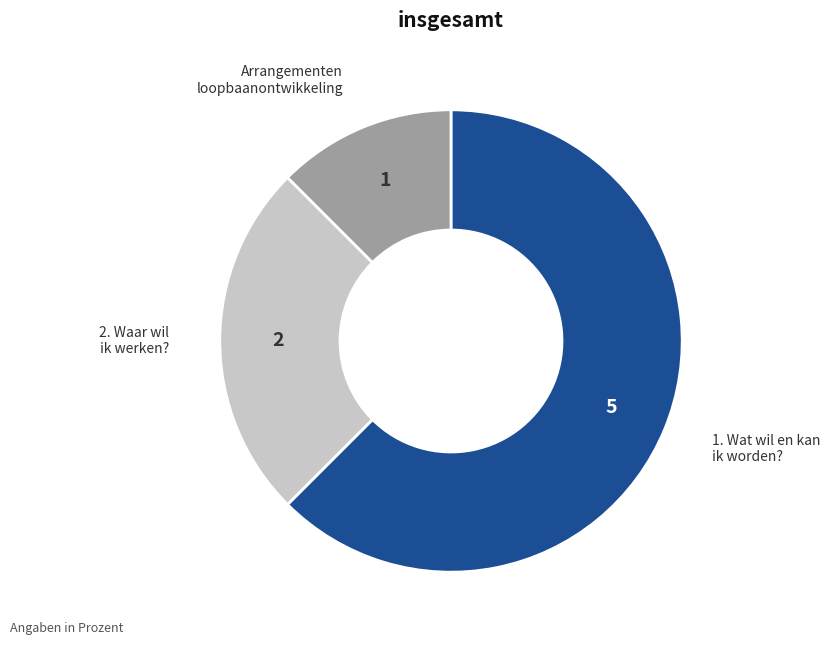

Between 1. Wat wil en kan ik worden? and Arrangementen loopbaanontwikkeling, which is larger?

1. Wat wil en kan ik worden?